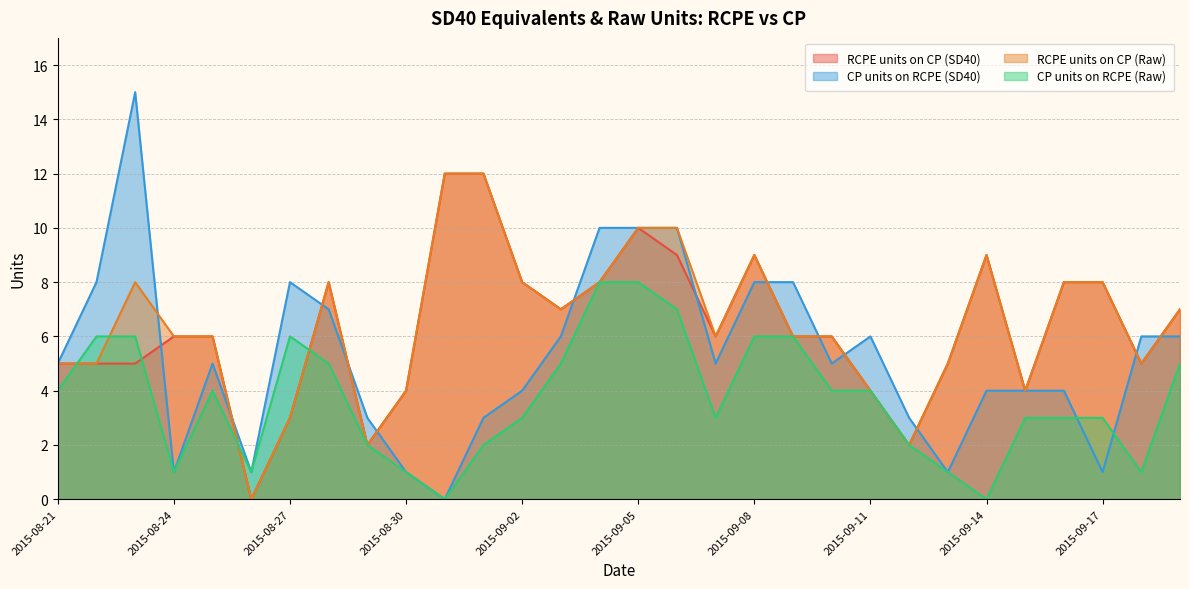

Reading right to left, list all the values displayed in this chart.

RCPE units on CP (SD40): 7	5	8	8	4	9	5	2	4	6	6	9	6	9	10	8	7	8	12	12	4	2	8	3	0	6	6	5	5	5
CP units on RCPE (SD40): 6	6	1	4	4	4	1	3	6	5	8	8	5	10	10	10	6	4	3	0	1	3	7	8	1	5	1	15	8	5
RCPE units on CP (Raw): 7	5	8	8	4	9	5	2	4	6	6	9	6	10	10	8	7	8	12	12	4	2	8	3	0	6	6	8	5	5
CP units on RCPE (Raw): 5	1	3	3	3	0	1	2	4	4	6	6	3	7	8	8	5	3	2	0	1	2	5	6	1	4	1	6	6	4